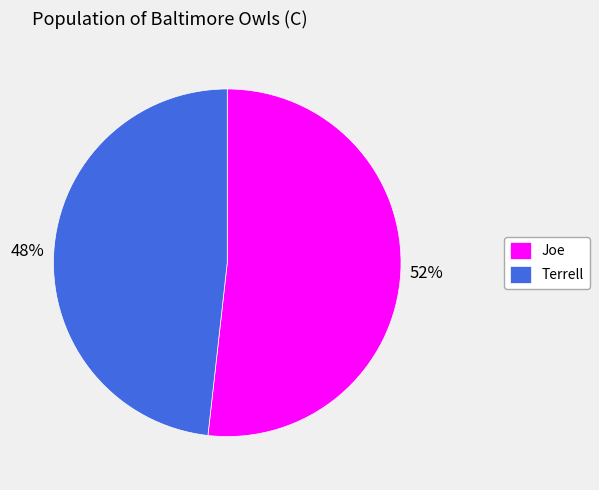

Approximately how many times larger is the value at Terrell compared to Joe?

0.9